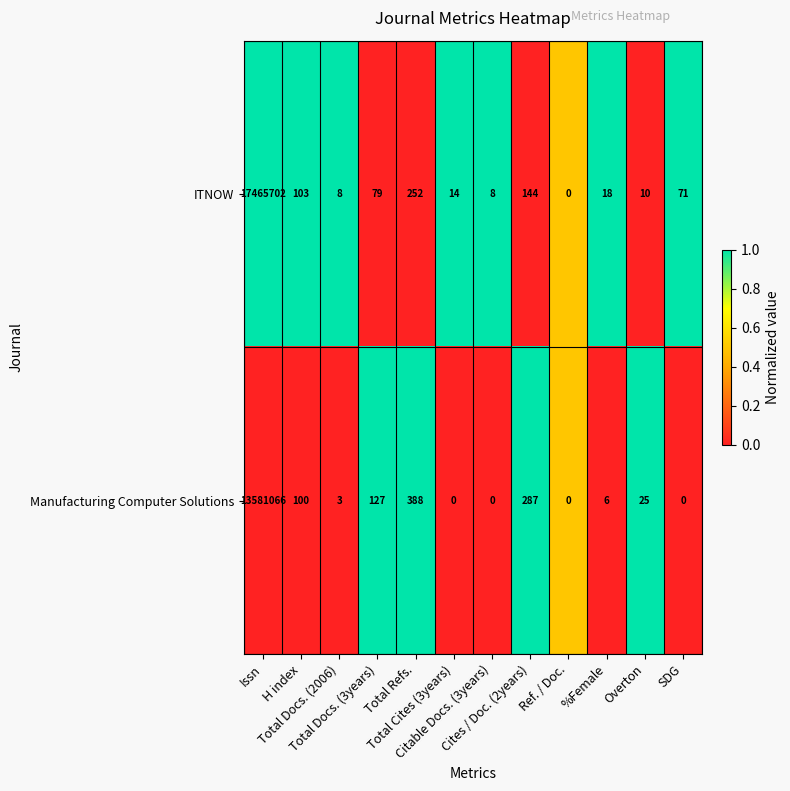

Rank the series by their maximum value, from highest to lowest.

ITNOW, Manufacturing Computer Solutions